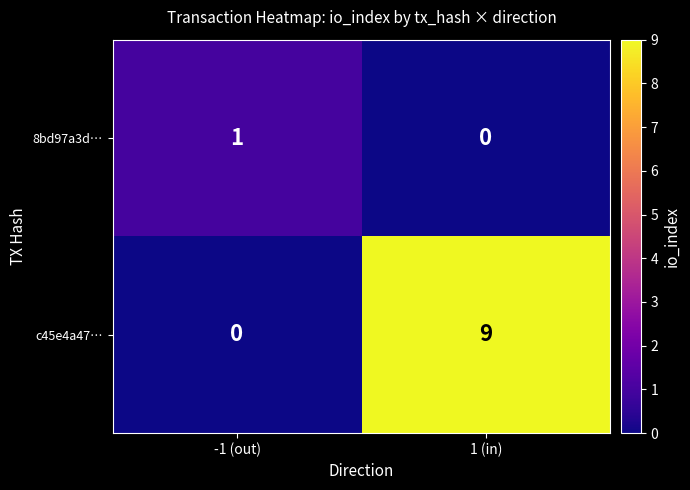

Which category has the highest value in the 8bd97a3d… series?

-1 (out)